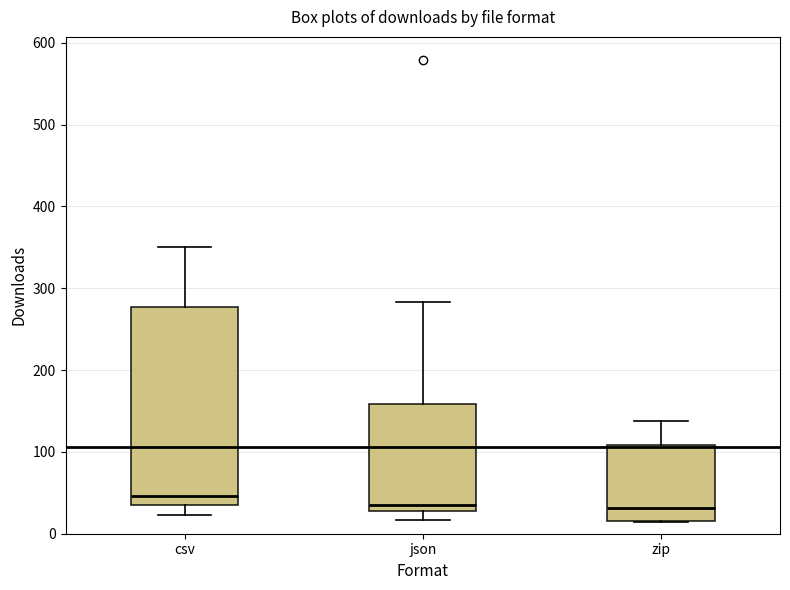

Reading left to right, read every box against the y-axis: the position of its median line, the range the box covers, and the ends of its whiskers. The values are not printed on the chart, so give them approximately, as read against the axis.

csv: median 50, box 30 to 280, whiskers 20 to 350
json: median 40, box 30 to 160, whiskers 20 to 280
zip: median 30, box 20 to 110, whiskers 10 to 140